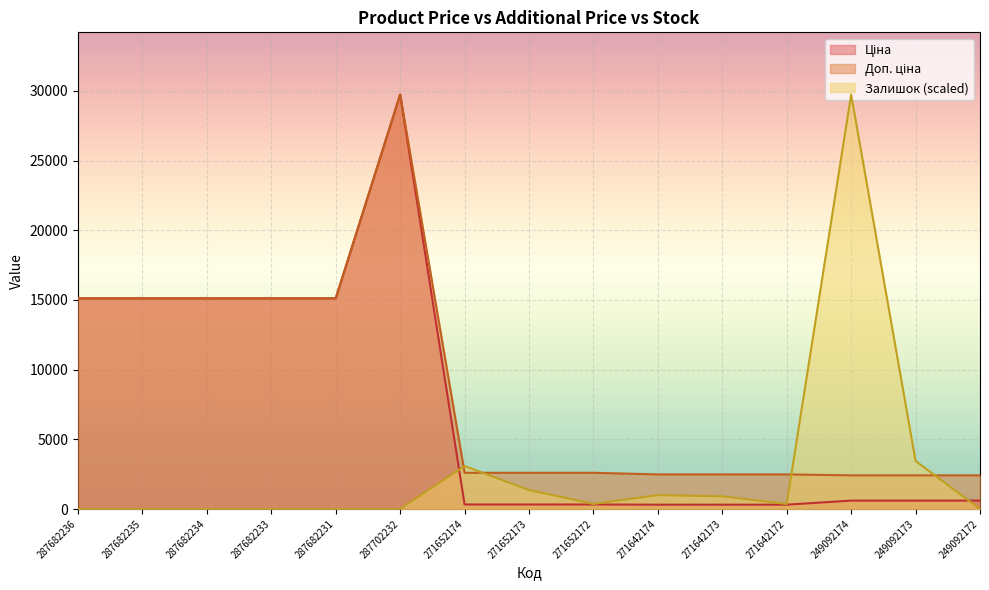

True or false: Ціна and Доп. ціна intersect in this chart.

False